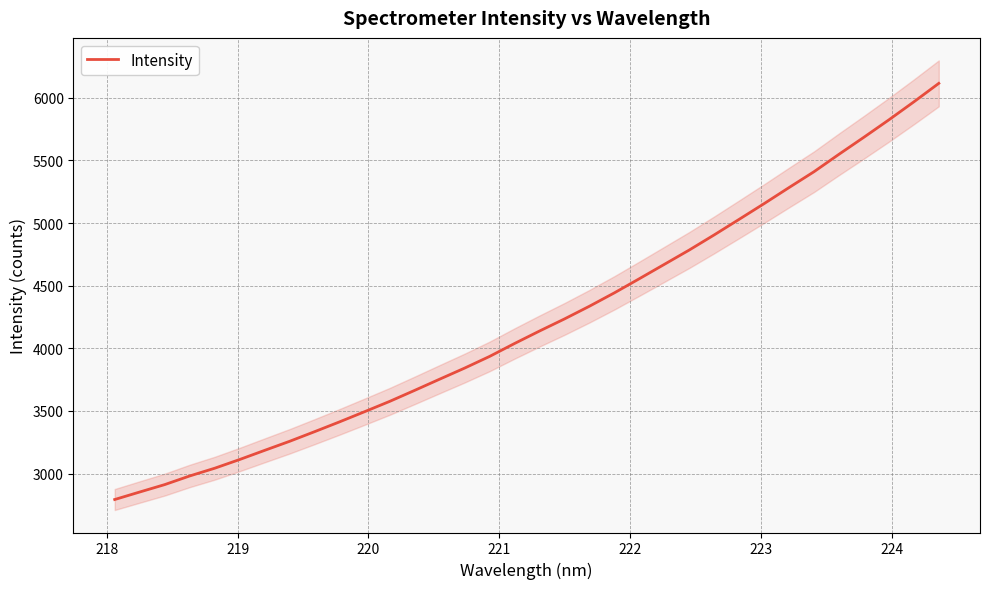

What is the maximum value for Intensity?

6114.4